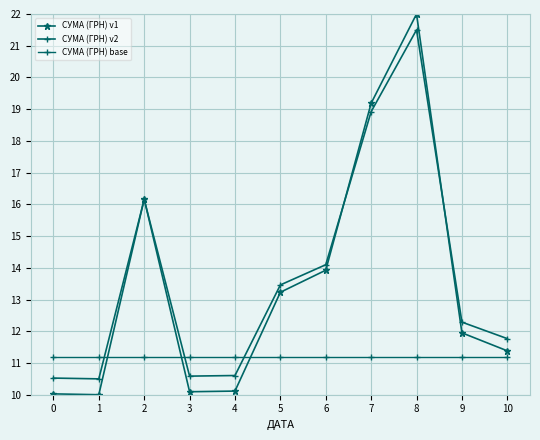

At which label does СУМА (ГРН) v2 first exceed 12?

2